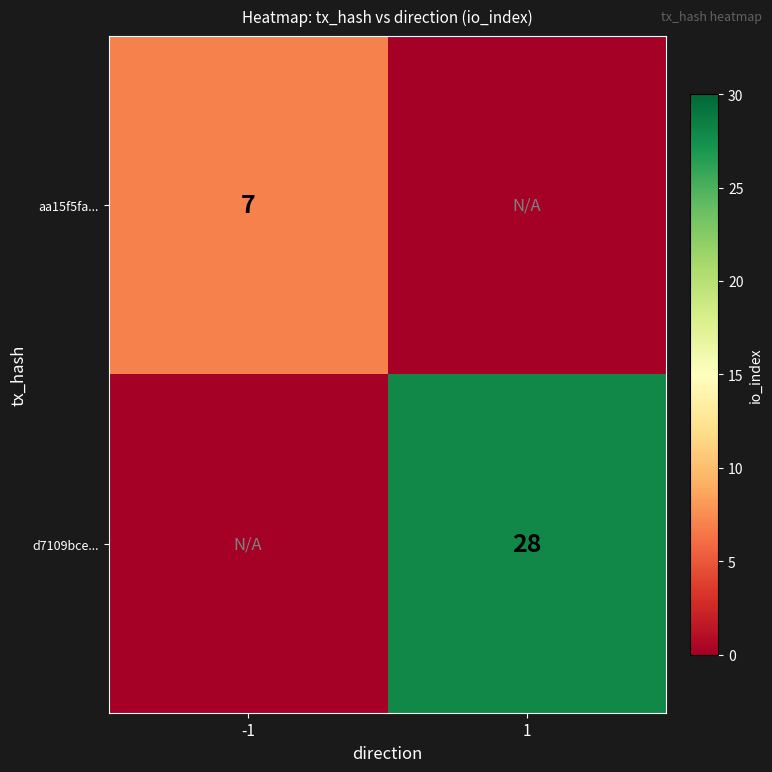

True or false: d7109bce... has a value of 17 at 1.

False